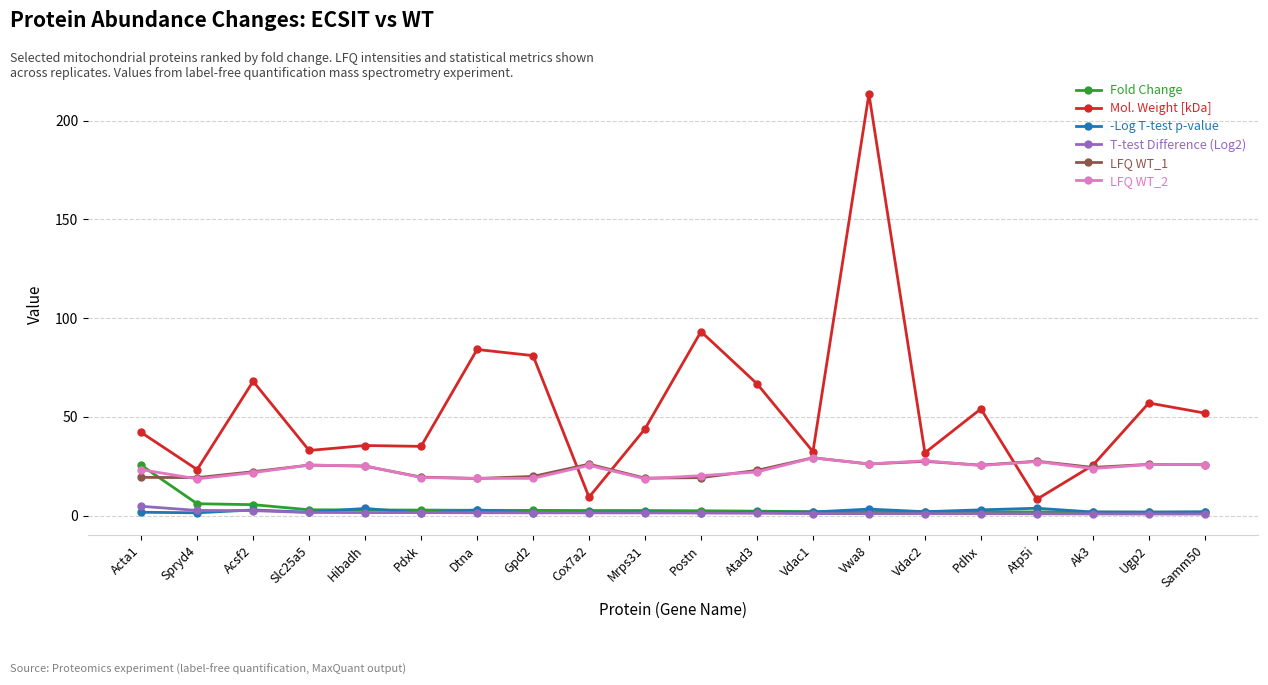

What is the value of the Fold Change point at the 3rd from the left?

5.5